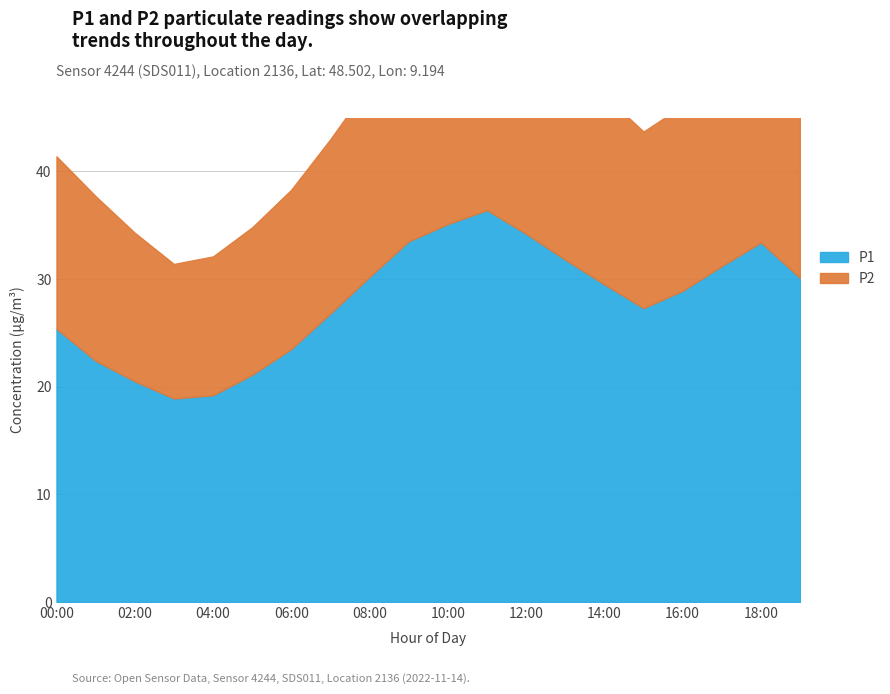

What is the value of the P2 point at the 3rd from the left?

34.3